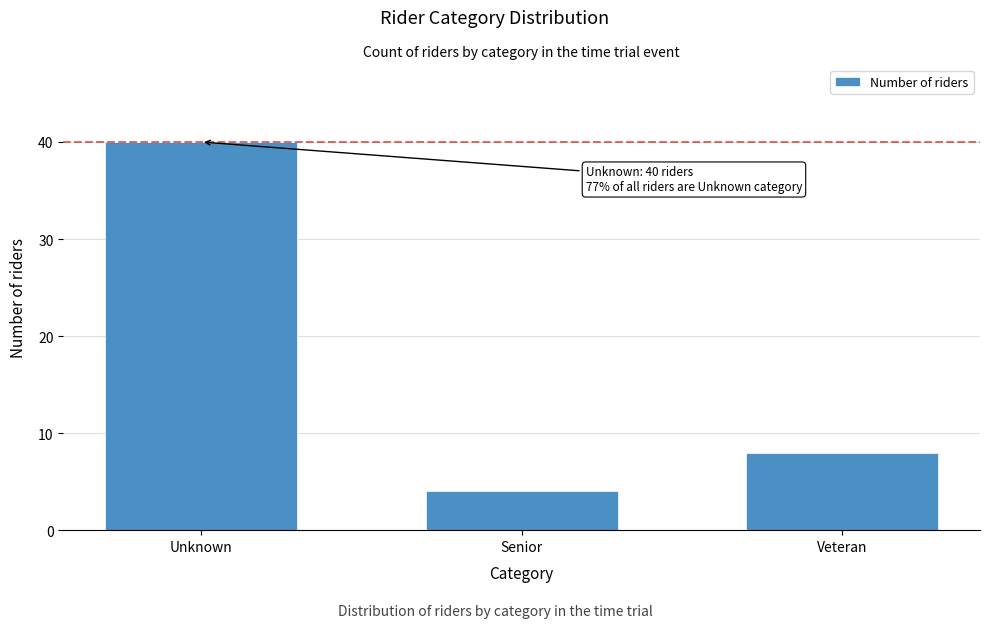

Reading left to right, transcribe all the data shown in this chart.

Unknown=40	Senior=4	Veteran=8